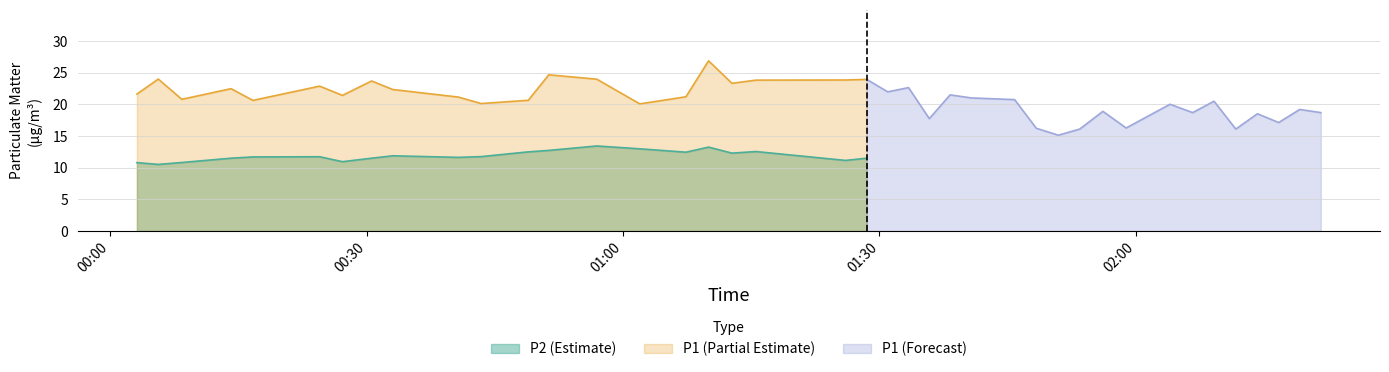

Where is the first local minimum for P1?

2